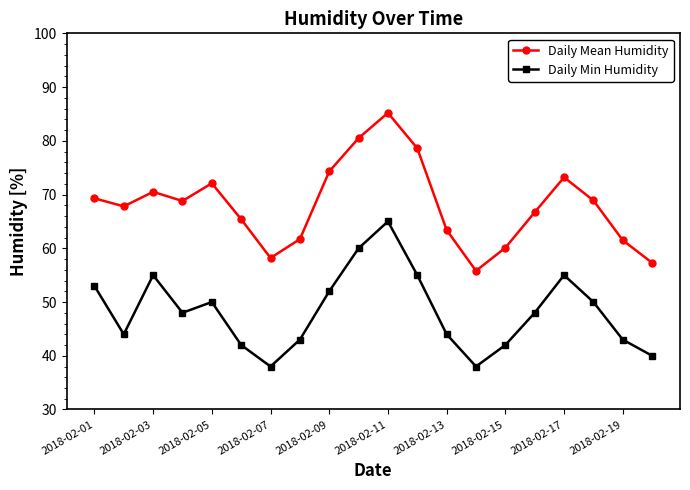

Rank the series by their maximum value, from lowest to highest.

Daily Min Humidity, Daily Mean Humidity